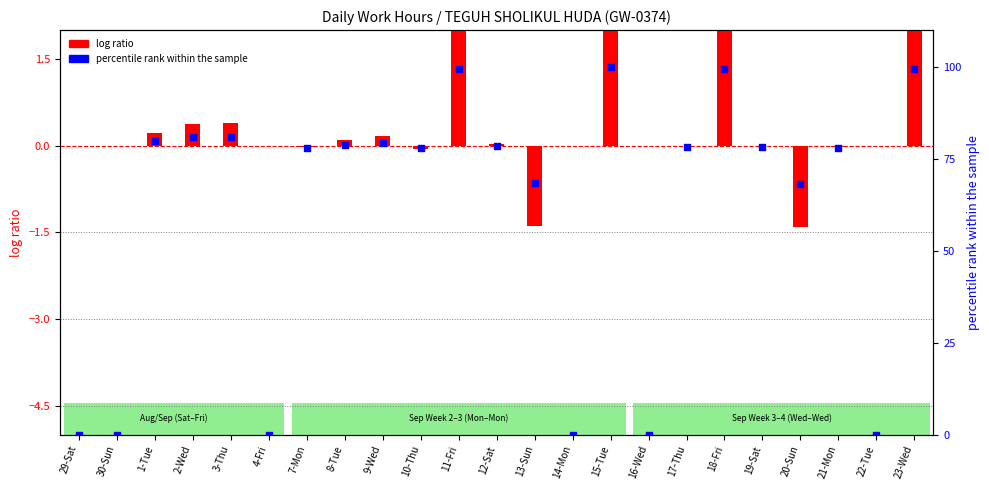

Which series has the widest spread of Y values?

percentile rank within the sample